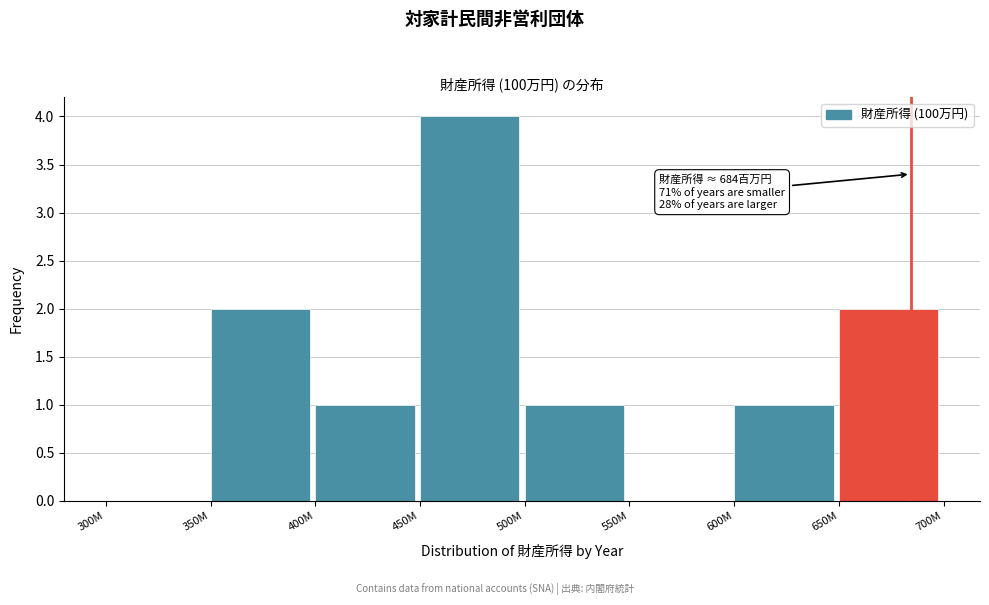

Reading left to right, what are all the values shown in this chart?

300M=0	350M=2	400M=1	450M=4	500M=1	550M=0	600M=1	650M=2